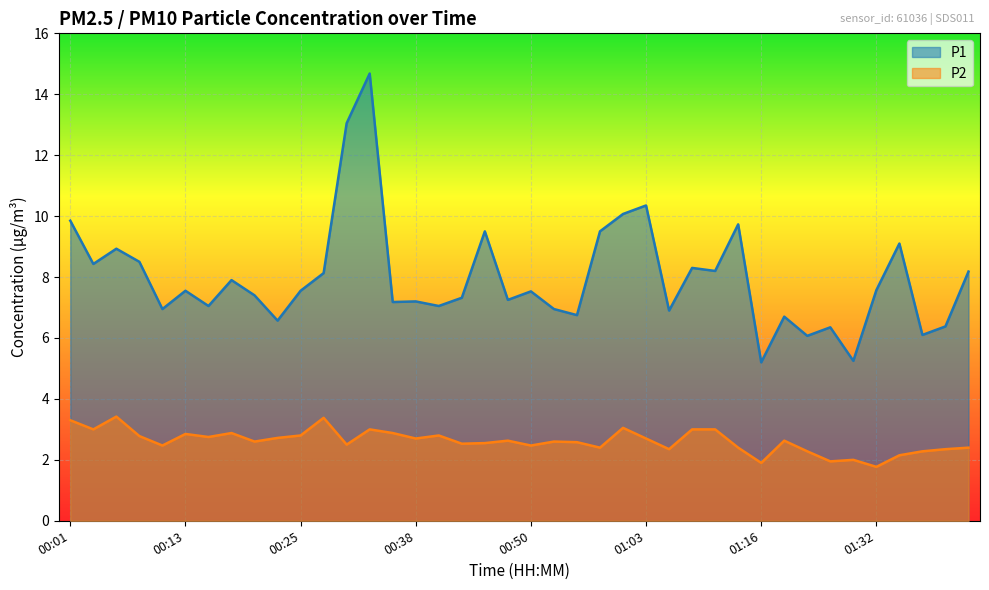

What is the greatest value displayed?

14.7